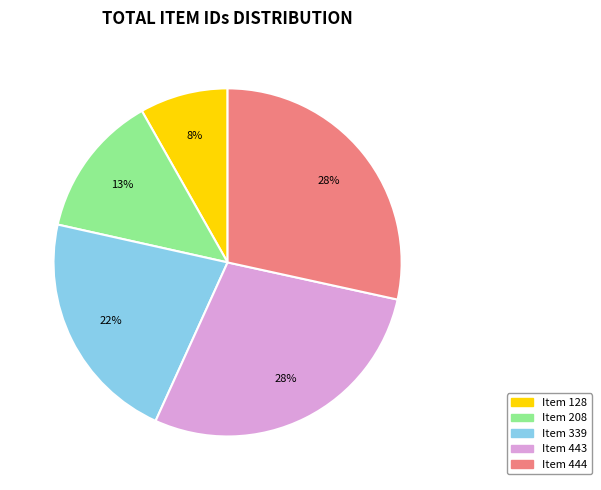

Which has a higher value, Item 444 or Item 208?

Item 444